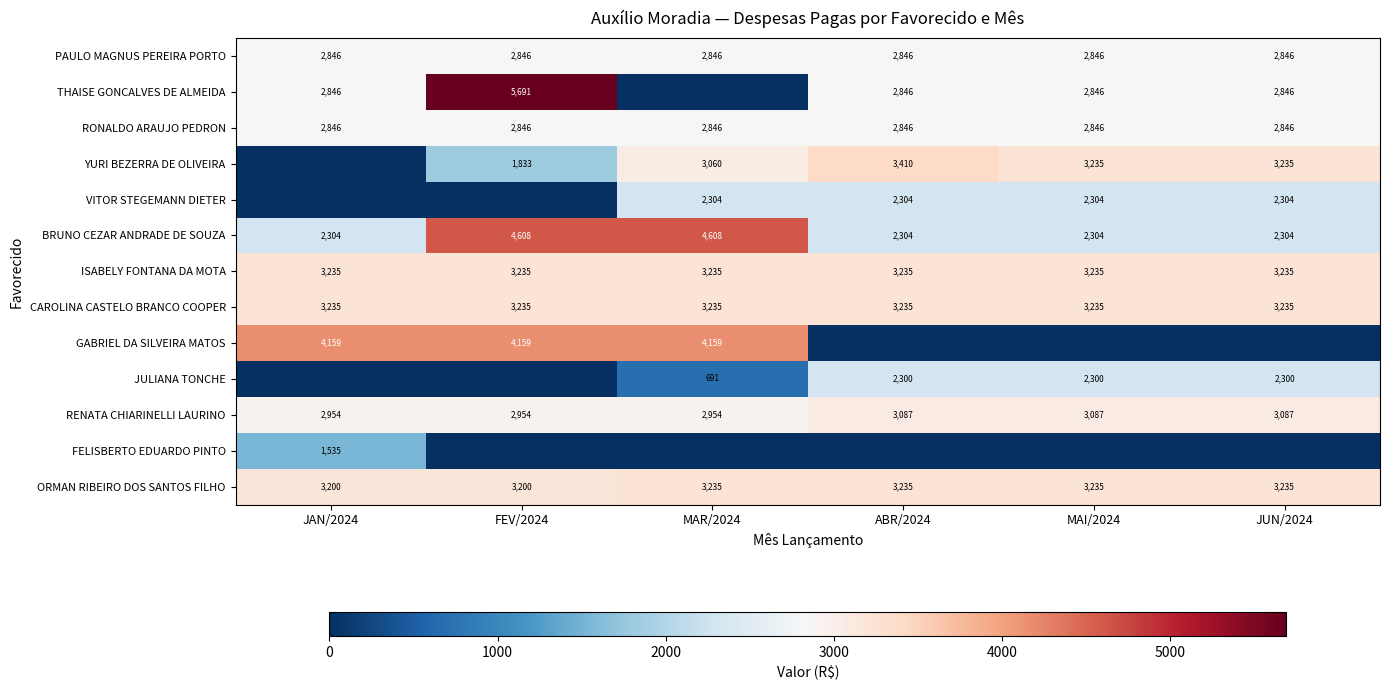

True or false: ISABELY FONTANA DA MOTA has a value of 3235 at ABR/2024.

True